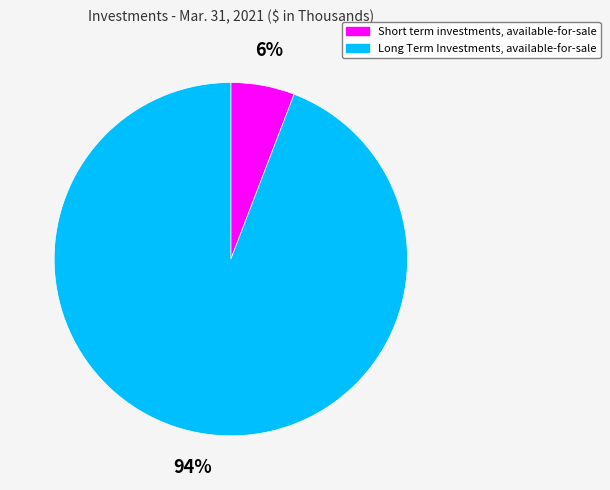

To the nearest percent, what is the combined percentage of Short term investments, available-for-sale and Long Term Investments, available-for-sale?

100%